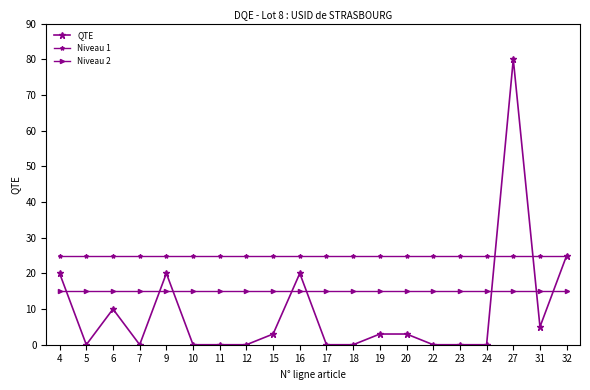

How many values in the QTE series are below 3?

10